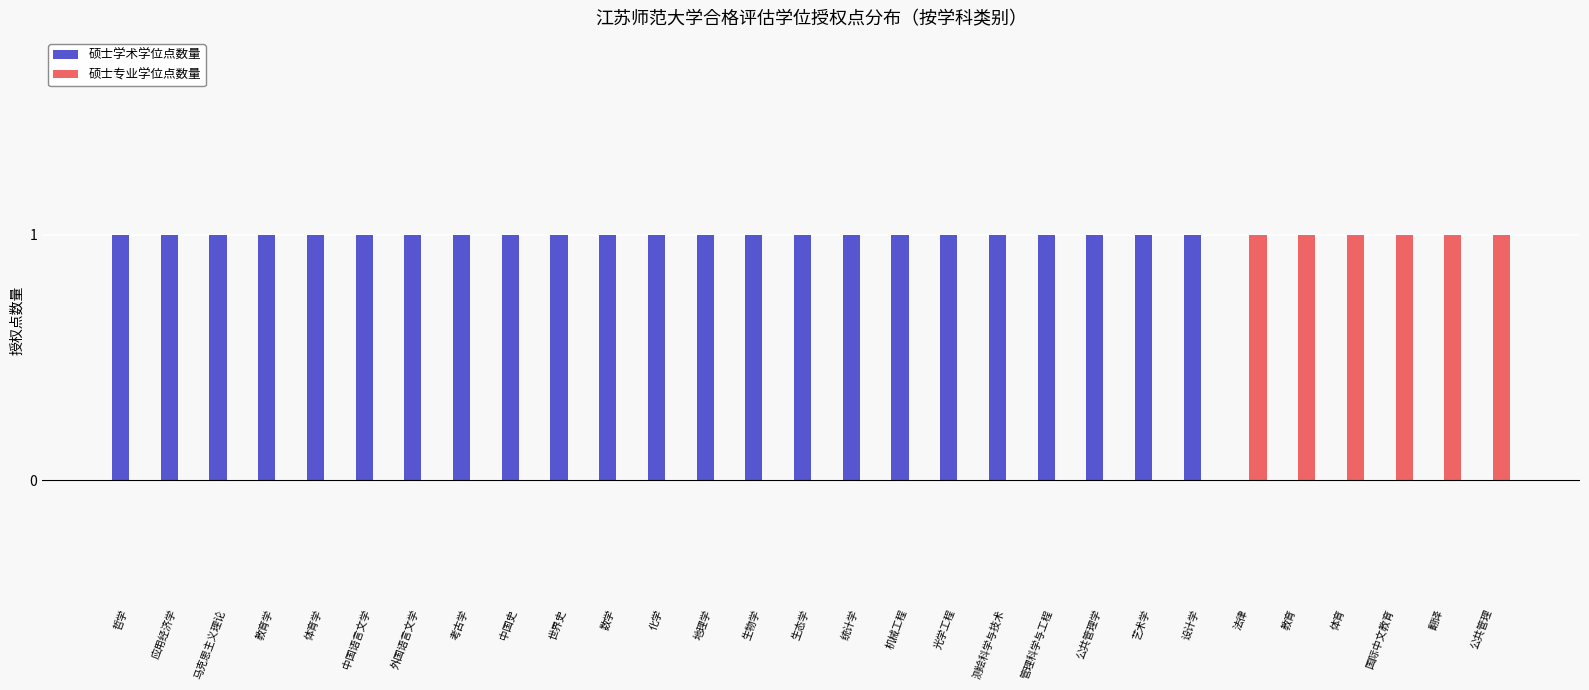

What is the sum of all 硕士专业学位点数量 values?

6